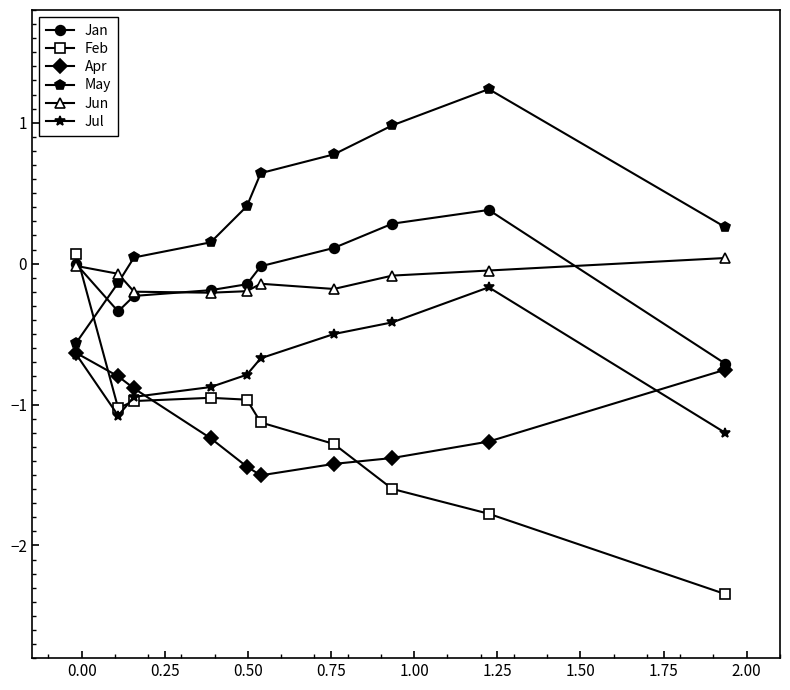

How many series are shown in this chart?

6